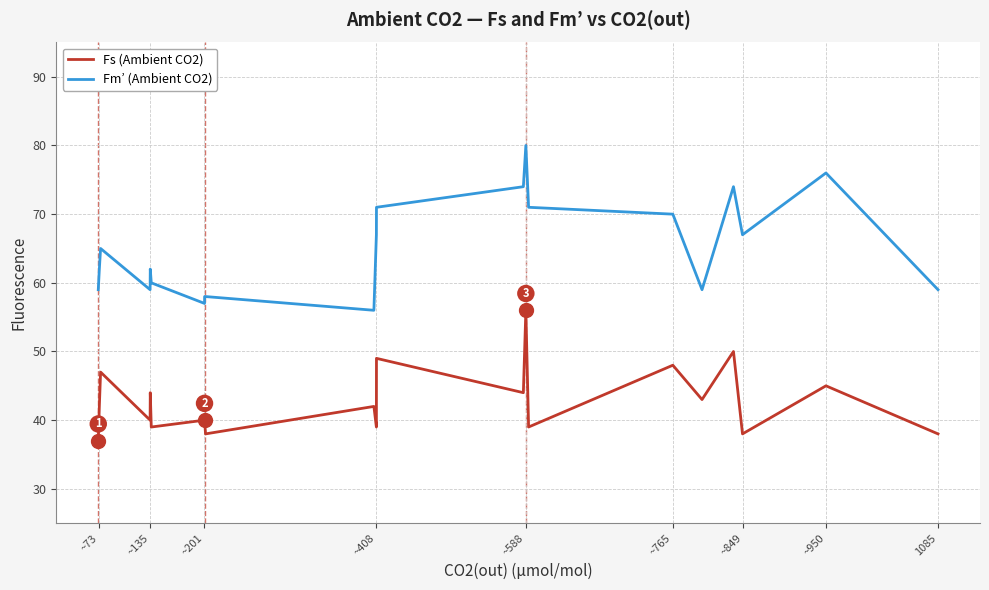

Which series has the widest spread of values?

Fm’ (Ambient CO2)